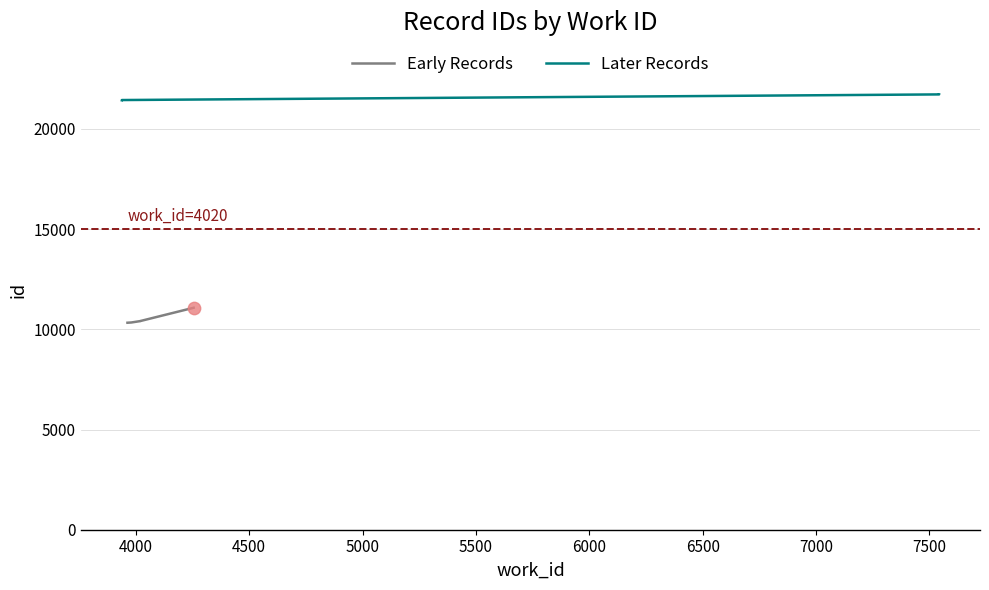

Is the value of Early Records at 3500 greater than the value of Later Records at 5500?

No